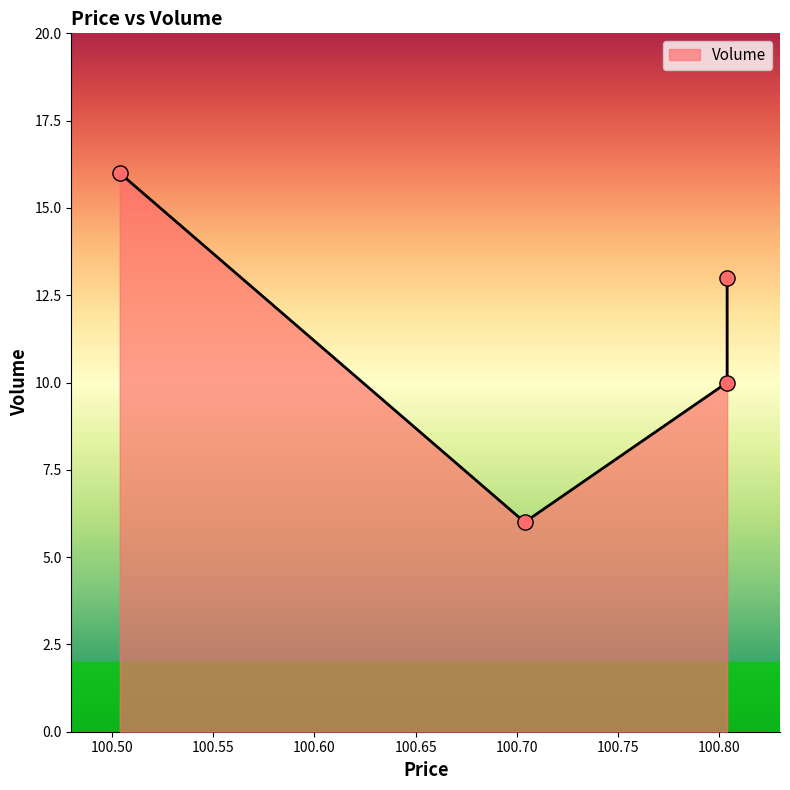

What is the ratio of the value at 100.703878 to the value at 100.803878?

0.6